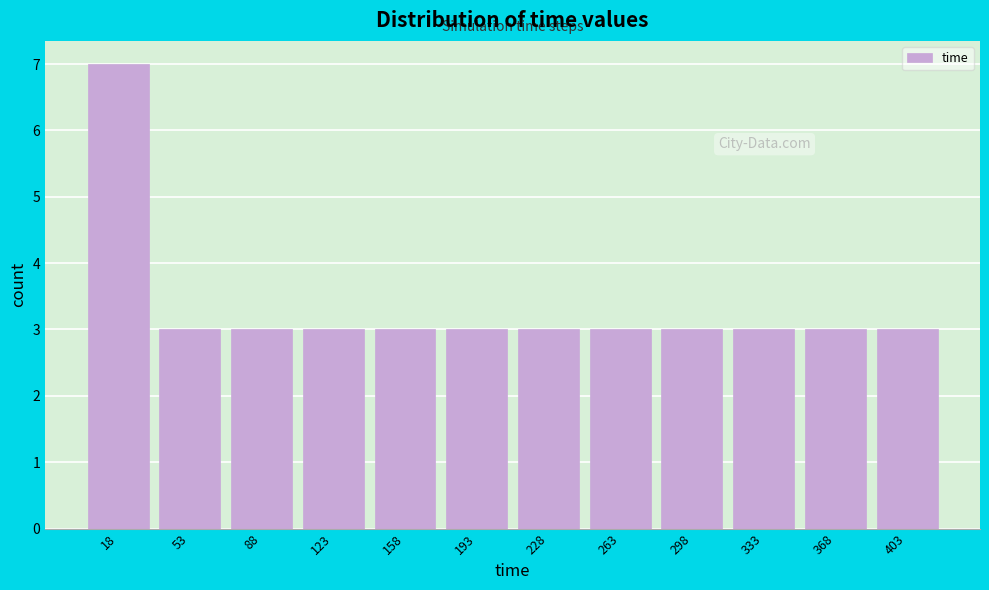

Reading left to right, transcribe this chart: for each bar, give the range it covers on the x-axis and its height. Neither the bar edges nor the heights are printed on the chart, so give them approximately, as read against the axes.

0 to 35: 7
35 to 70: 3
70 to 105: 3
105 to 140: 3
140 to 175: 3
175 to 210: 3
210 to 245: 3
245 to 280: 3
280 to 315: 3
315 to 350: 3
350 to 385: 3
385 to 420: 3